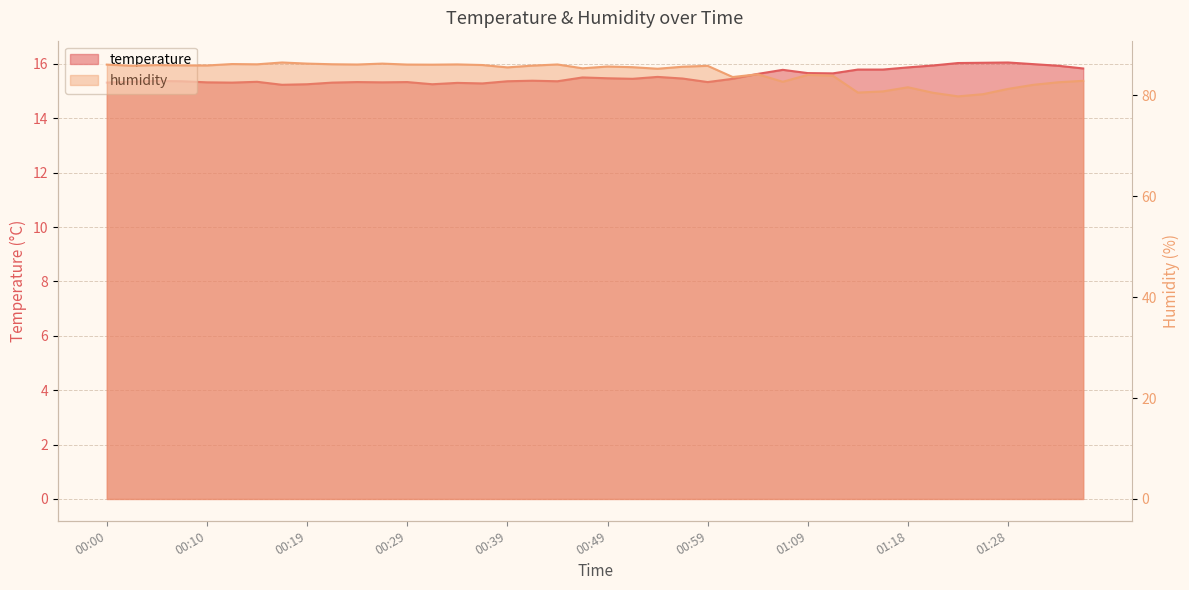

At which category is the sum across all series the highest?

00:17